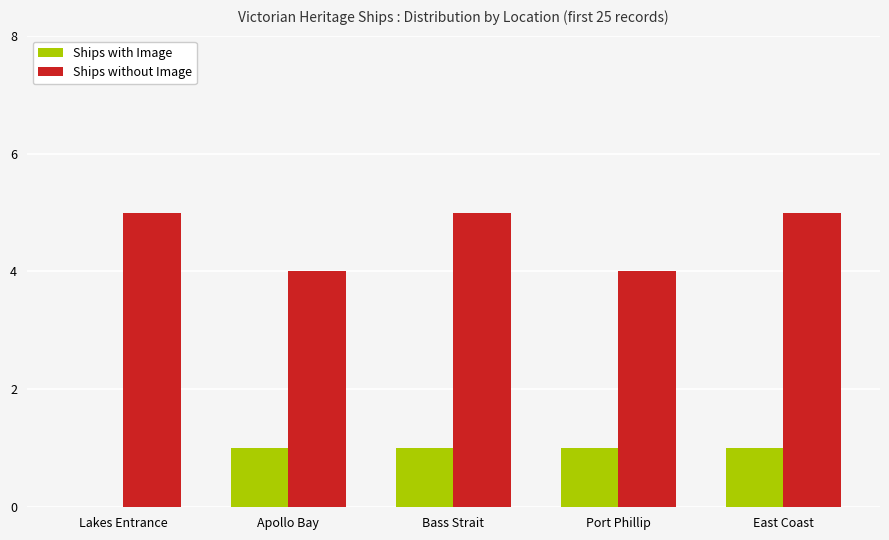

True or false: Ships with Image has a value of 1 at Port Phillip.

True